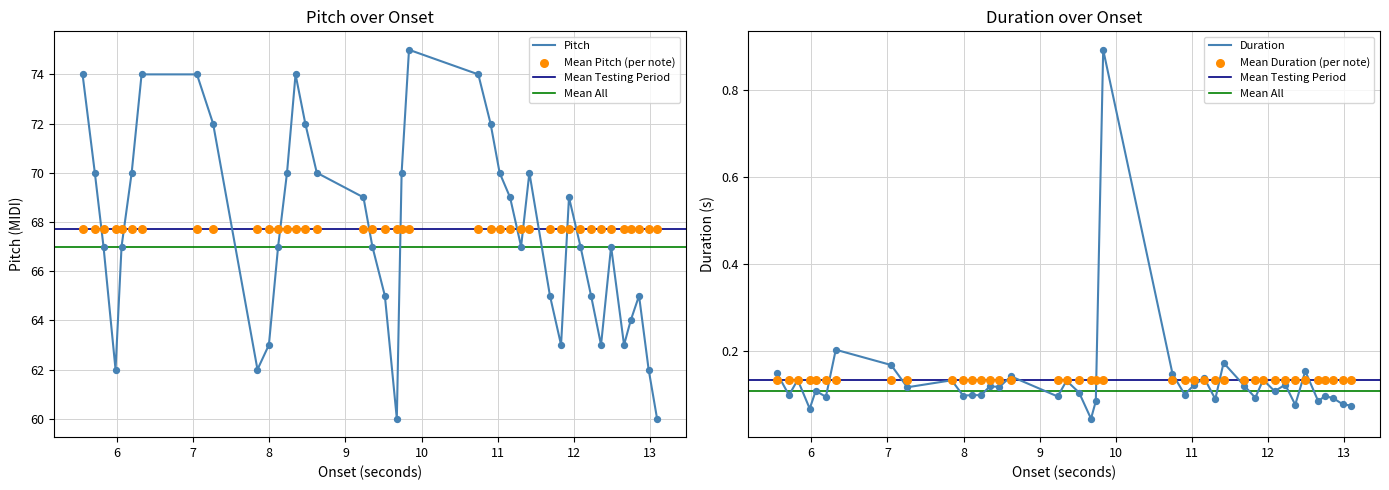

What is the minimum value for Pitch?

60